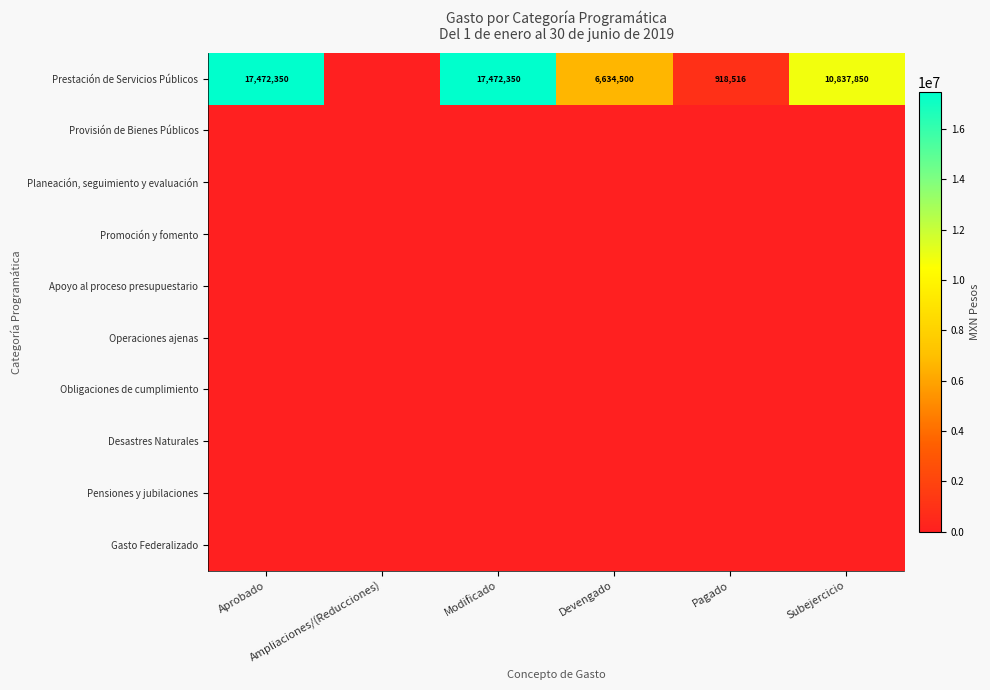

Which has a higher value, Pagado or Subejercicio?

Subejercicio